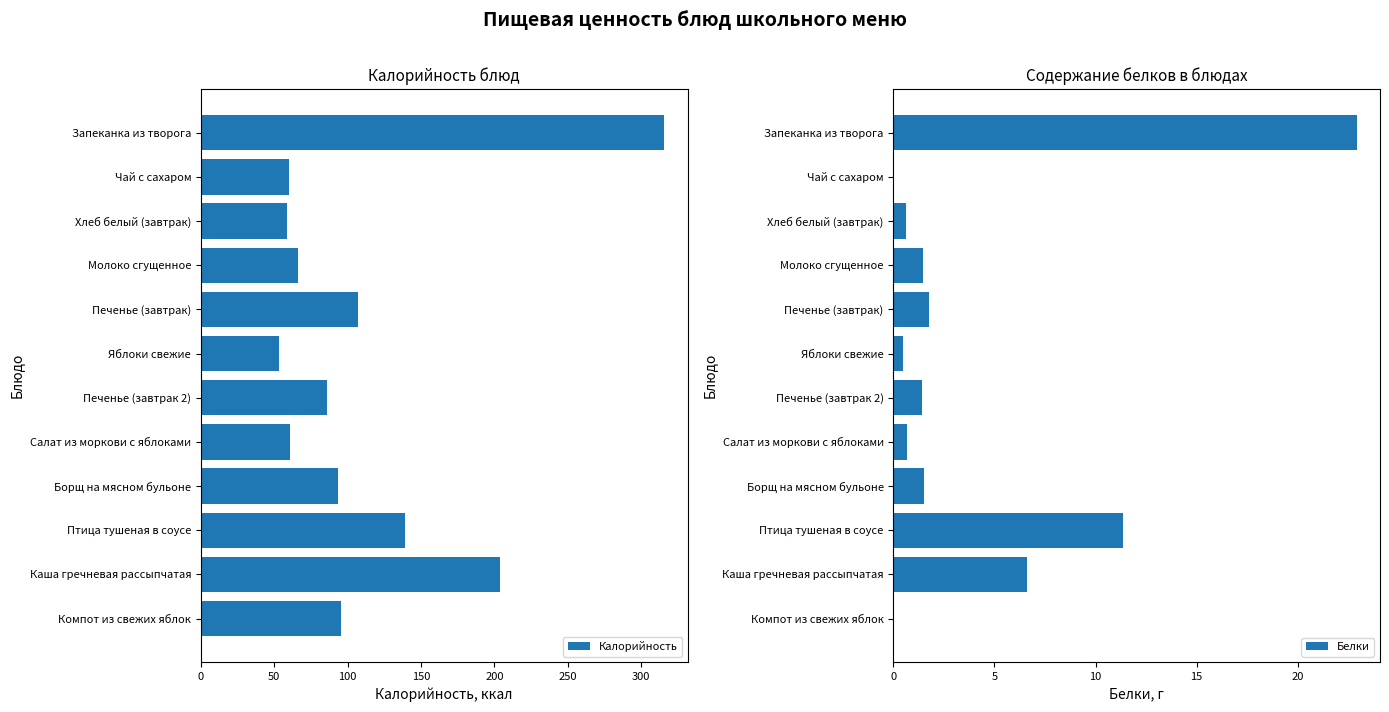

Where is Белки nearest to the value 11?

Птица тушеная в соусе